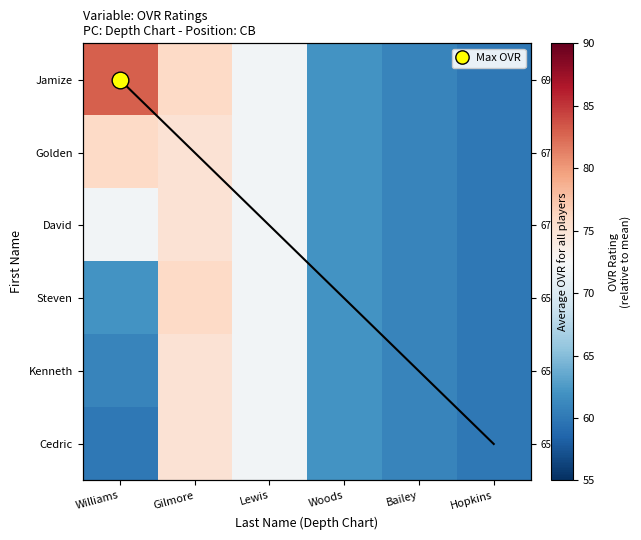

What is the sum of all Cedric values?

390